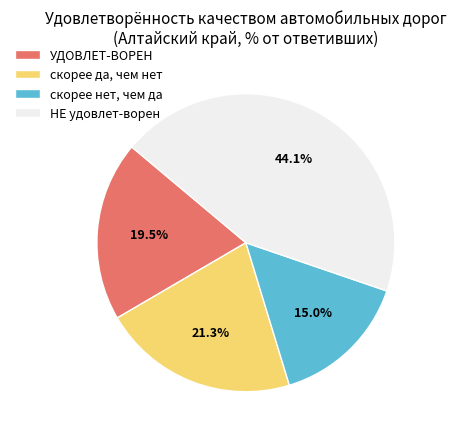

To the nearest percent, what is the average slice percentage?

25%